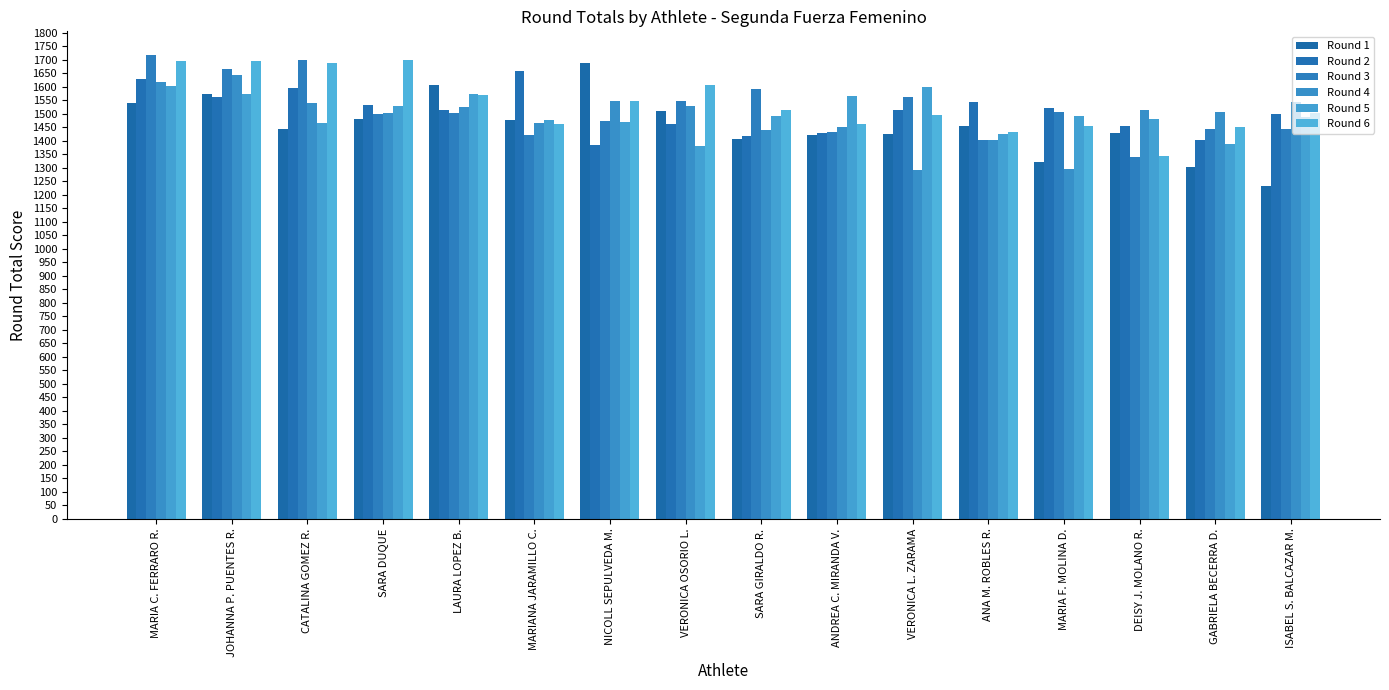

At which label does Round 2 reach its peak?

MARIANA JARAMILLO C.